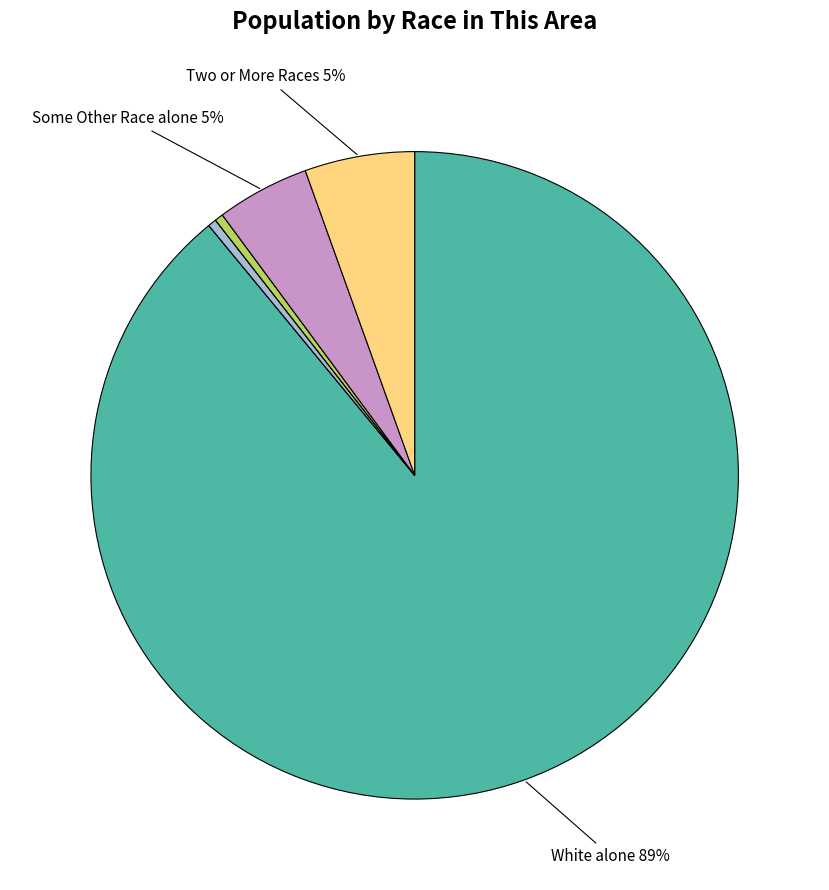

To the nearest percent, what is the average slice percentage?

14%